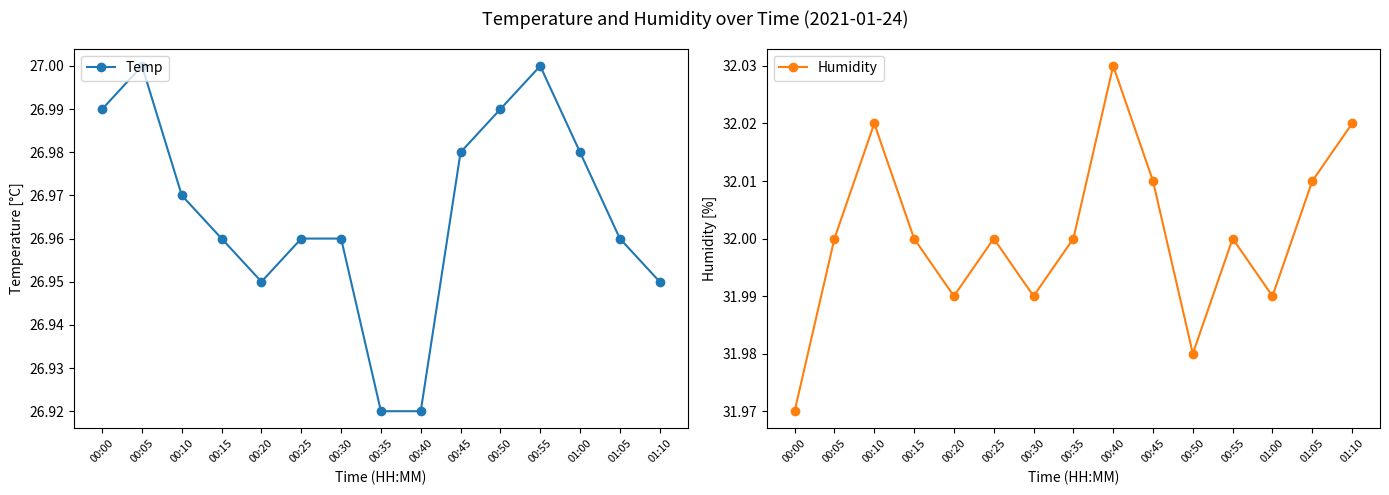

Reading left to right, list all the values displayed in this chart.

Temp: 00:00=27.0	00:05=27.0	00:10=27.0	00:15=27.0	00:20=26.9	00:25=27.0	00:30=27.0	00:35=26.9	00:40=26.9	00:45=27.0	00:50=27.0	00:55=27.0	01:00=27.0	01:05=27.0	01:10=26.9
Humidity: 00:00=32.0	00:05=32.0	00:10=32.0	00:15=32.0	00:20=32.0	00:25=32.0	00:30=32.0	00:35=32.0	00:40=32.0	00:45=32.0	00:50=32.0	00:55=32.0	01:00=32.0	01:05=32.0	01:10=32.0